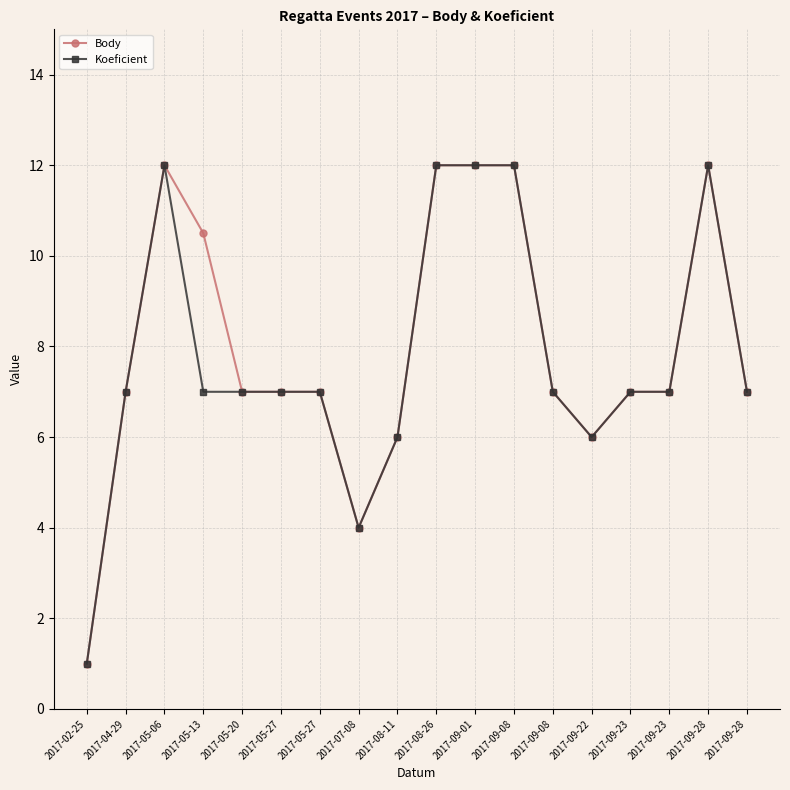

True or false: Body and Koeficient cross at least once.

False